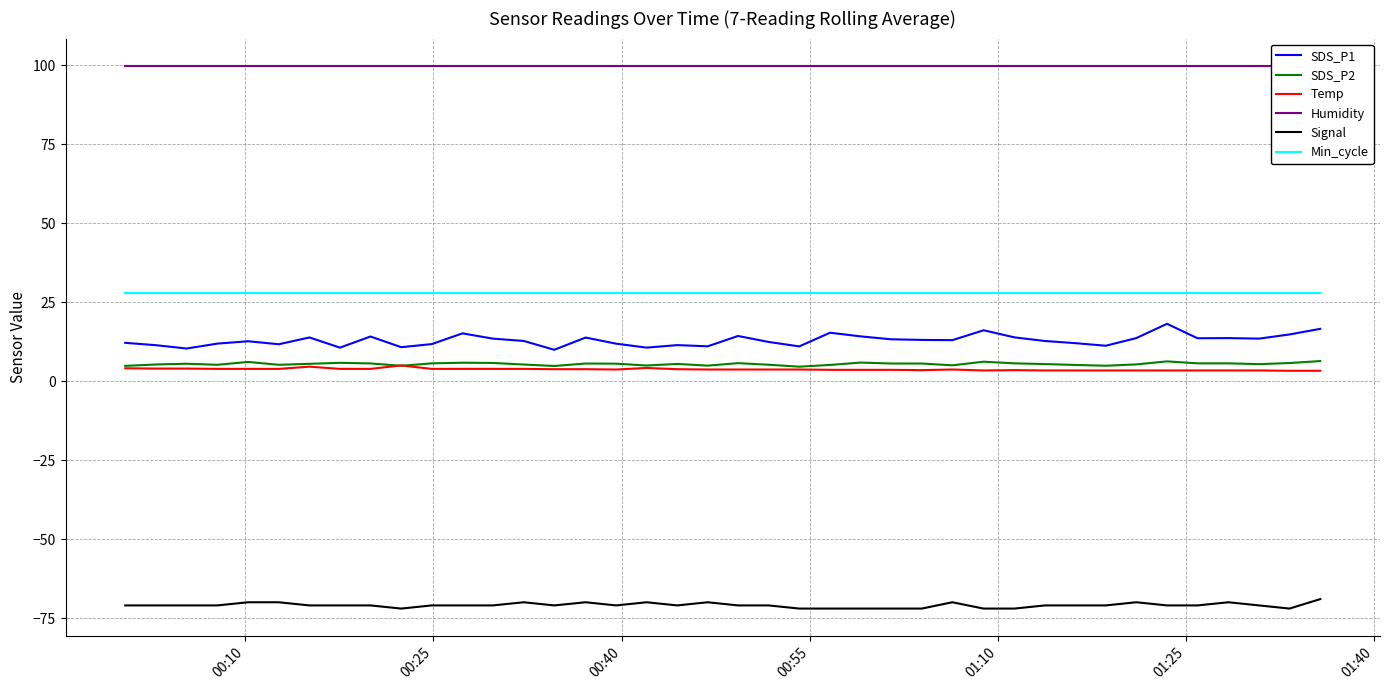

Which series has the largest range (max minus min)?

SDS_P1